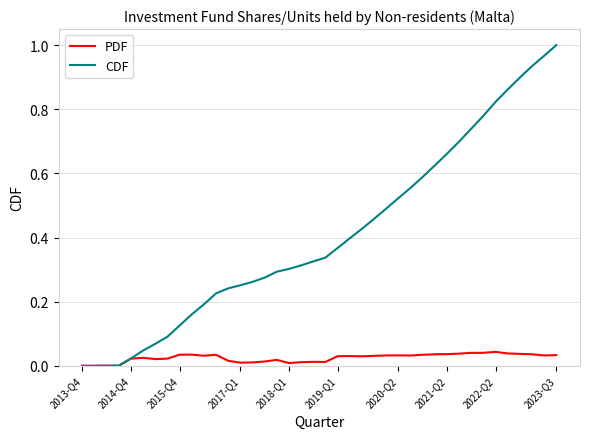

List the series in order of their overall mean, lowest first.

PDF, CDF